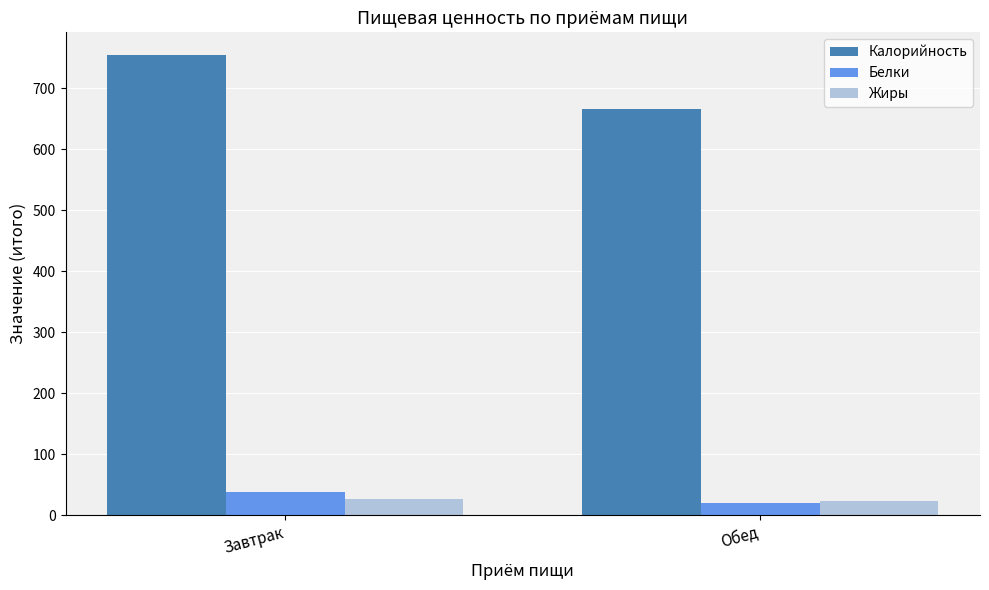

Does the chart contain any negative values?

No